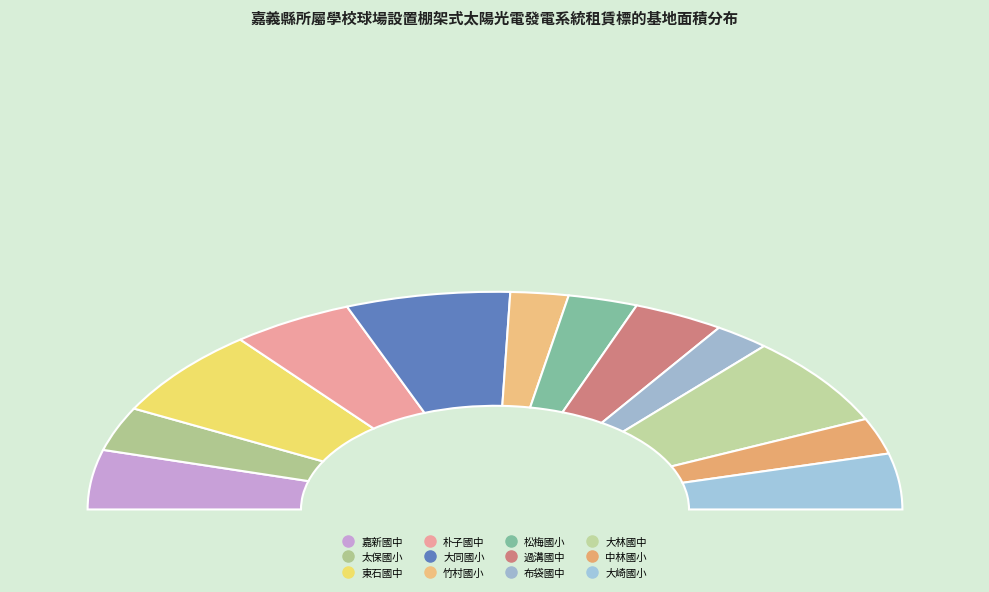

Is there a majority slice in this chart?

No